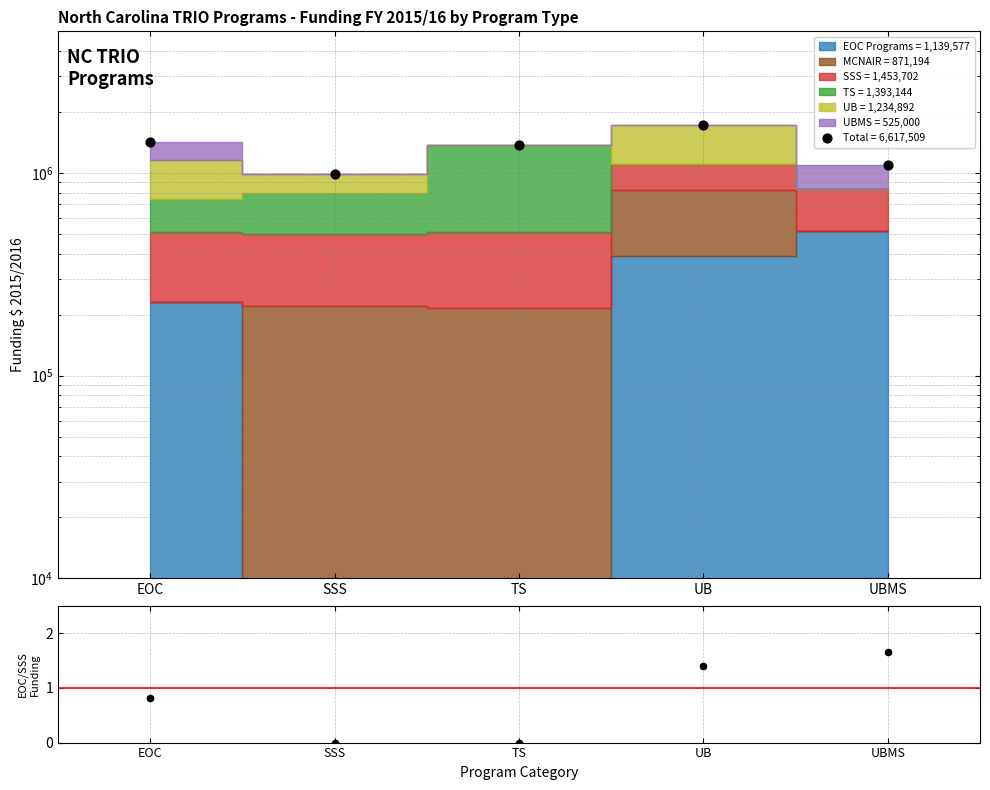

Approximately how many times larger is the value at UBMS compared to UB?

0.6